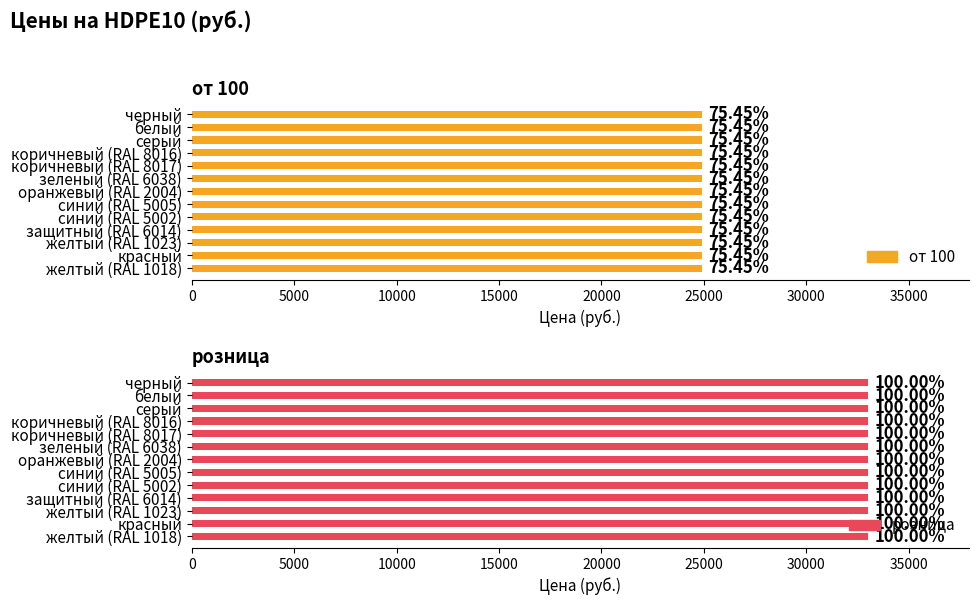

Which series has the largest range (max minus min)?

от 100